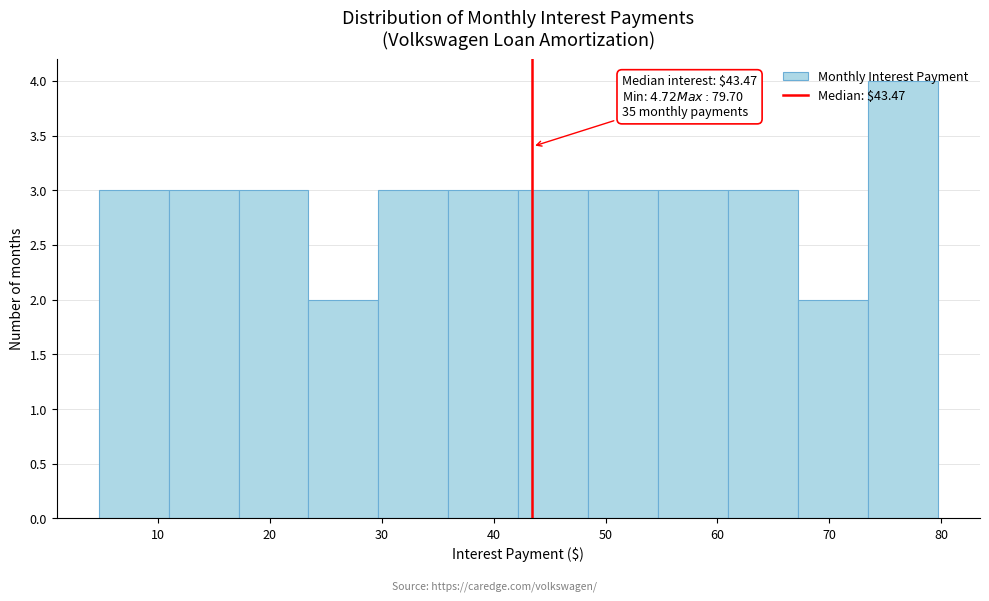

Over which range of the x-axis is the bar tallest?

73 to 80